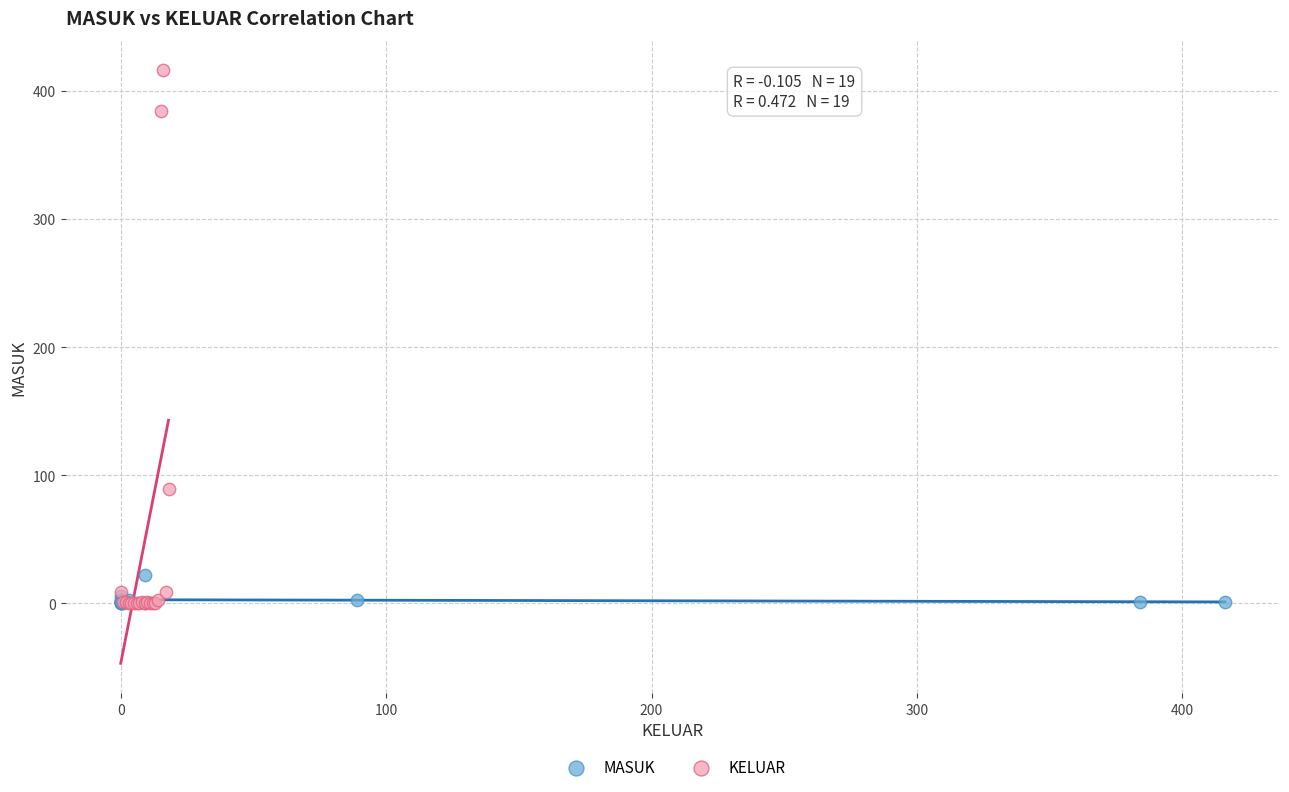

Which series contains the highest Y value?

KELUAR